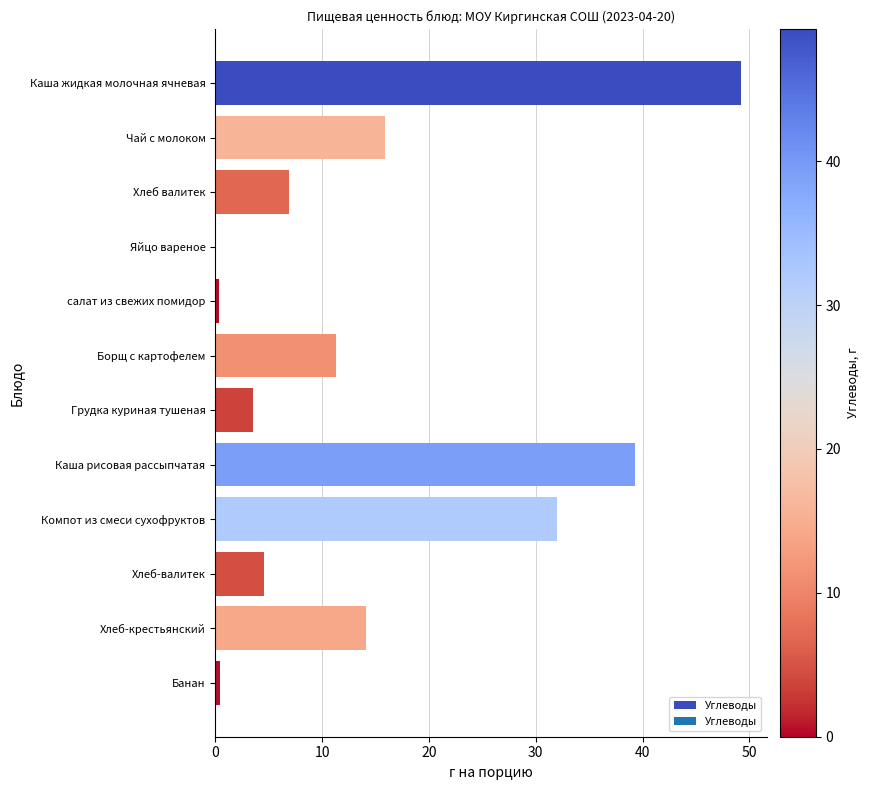

True or false: the data shows 62.1 at Каша рисовая рассыпчатая.

False